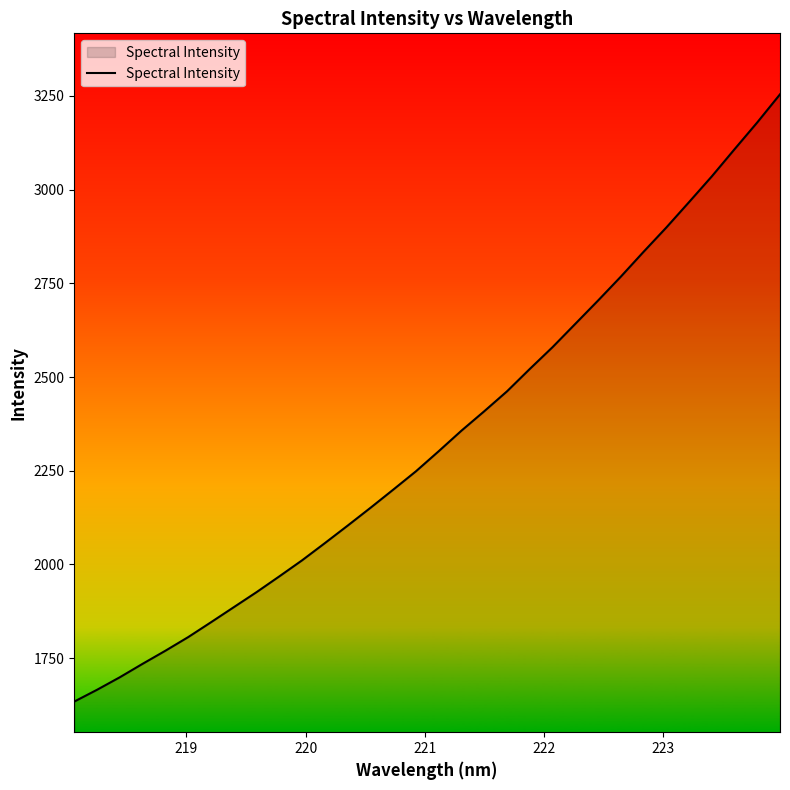

How many distinct data groups are displayed?

1